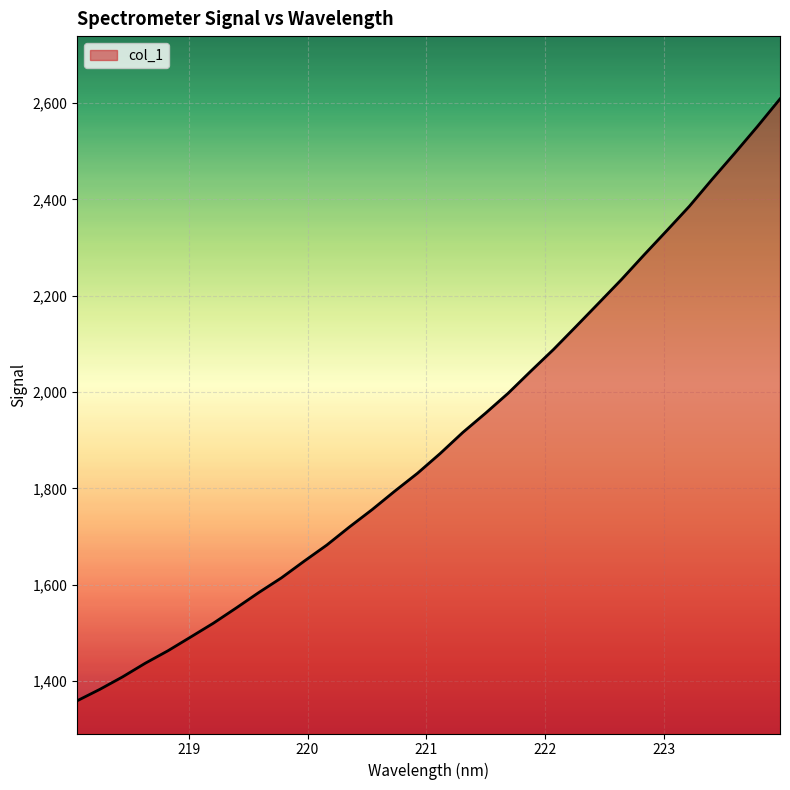

True or false: the data has more than 2 interior local peaks.

False